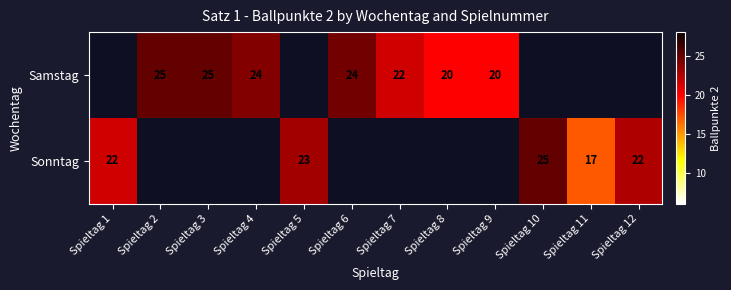

How many categories are shown in the chart?

12